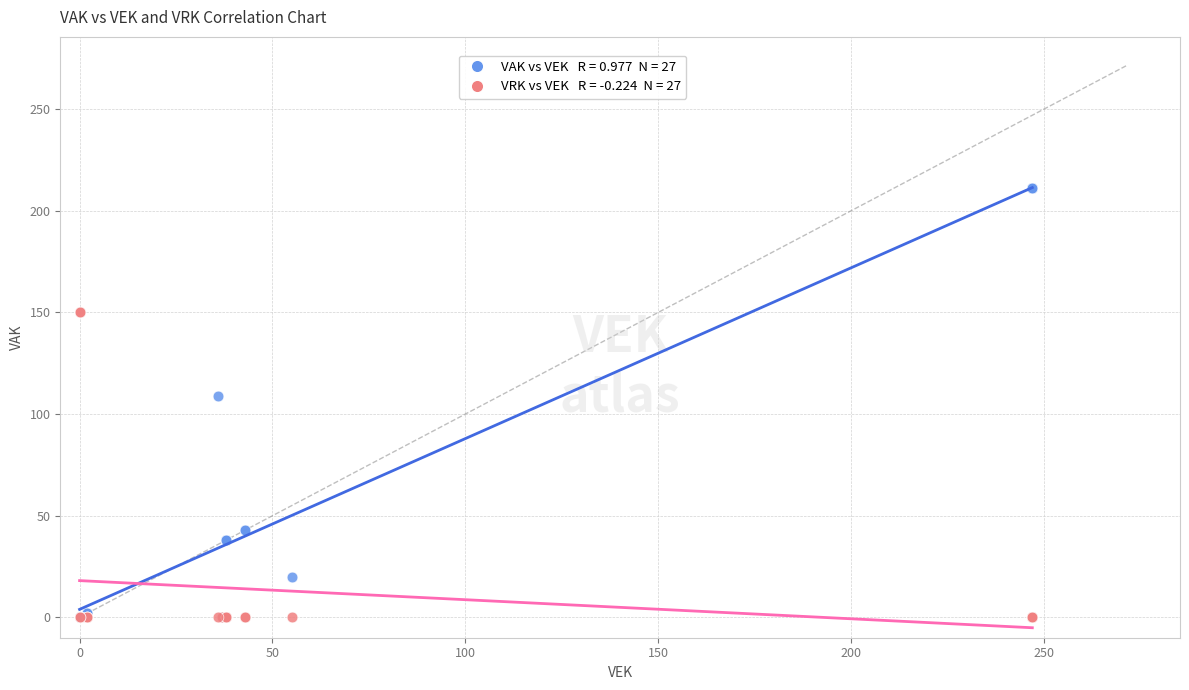

Across all series, what Y value is closest to 105?

109